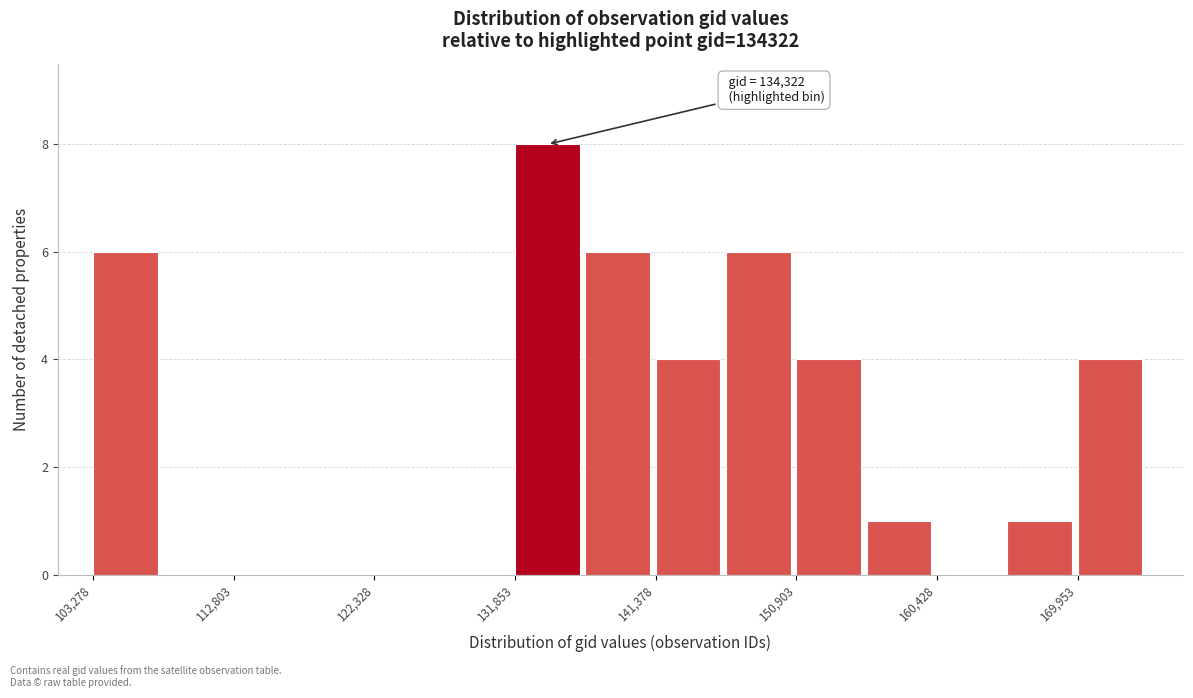

Over which range of the x-axis is the bar tallest?

132000 to 137000